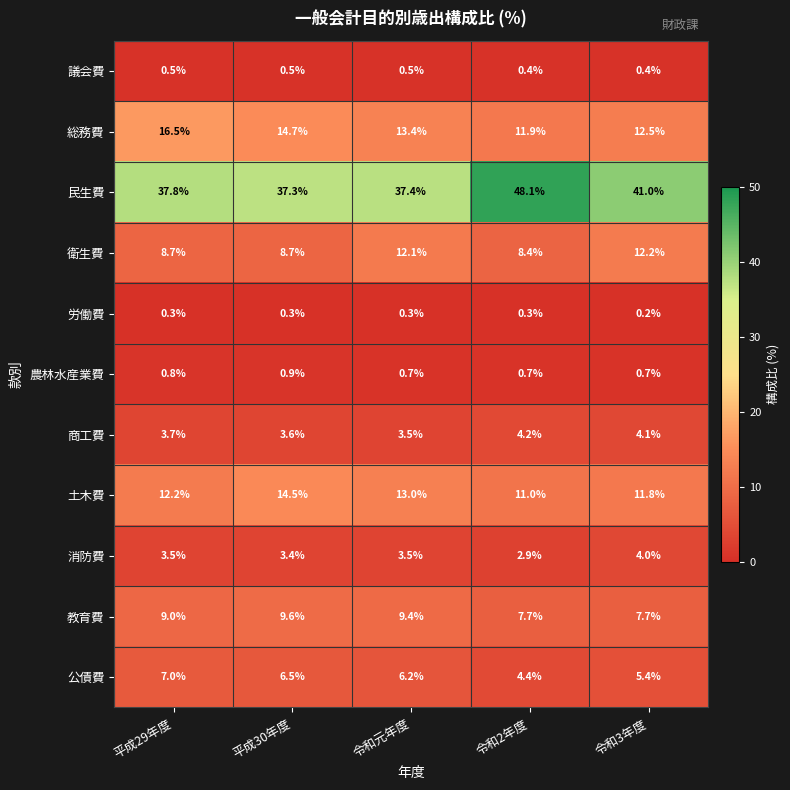

True or false: 教育費 has a value of 2.6 at 令和3年度.

False